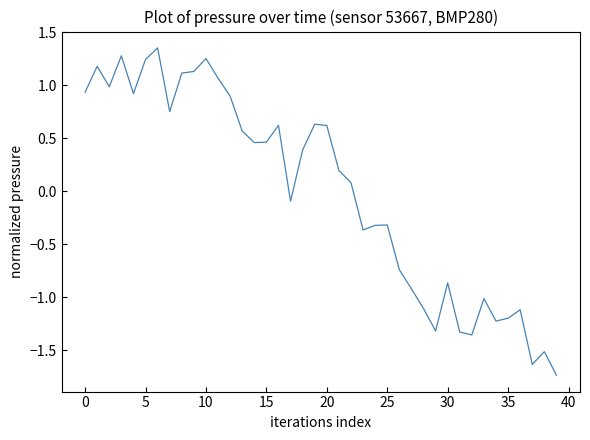

The value at 10 is 2.1. True or false?

False